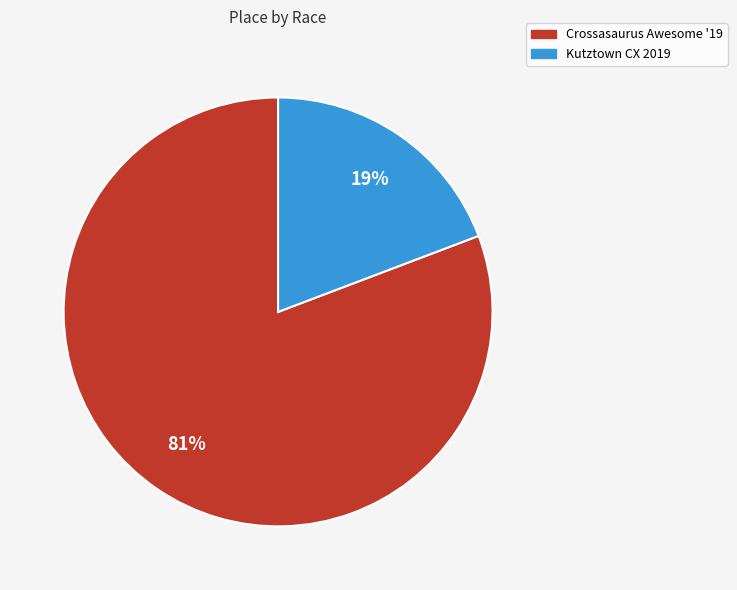

True or false: Kutztown CX 2019 accounts for 11% of the total.

False